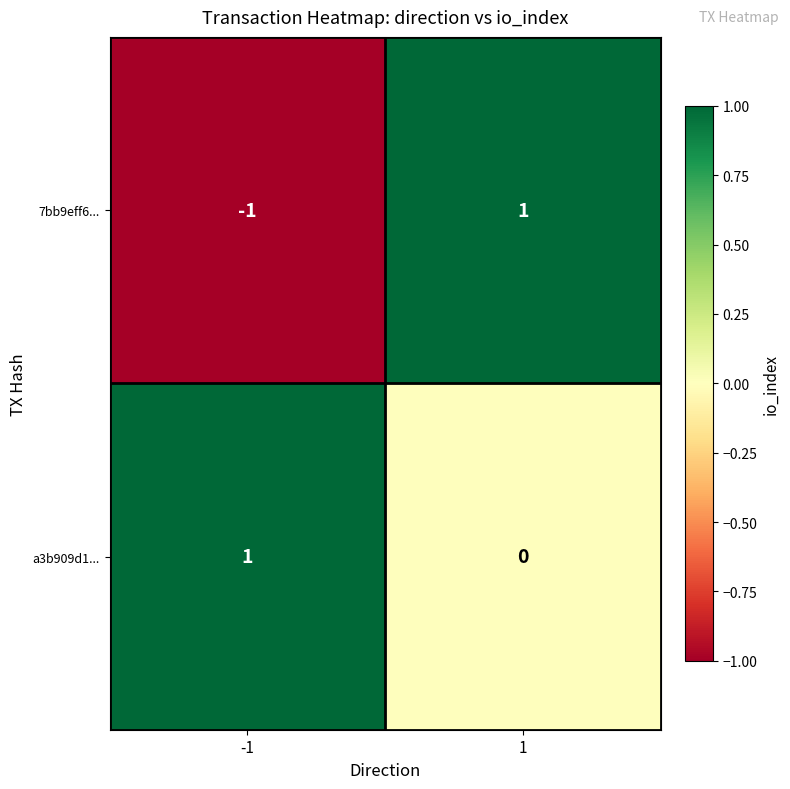

What is the spread (max minus min) of values at -1?

2